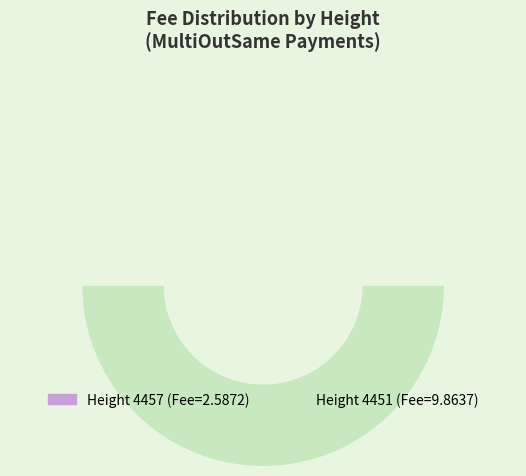

Is there any slice that represents more than half of the pie?

Yes